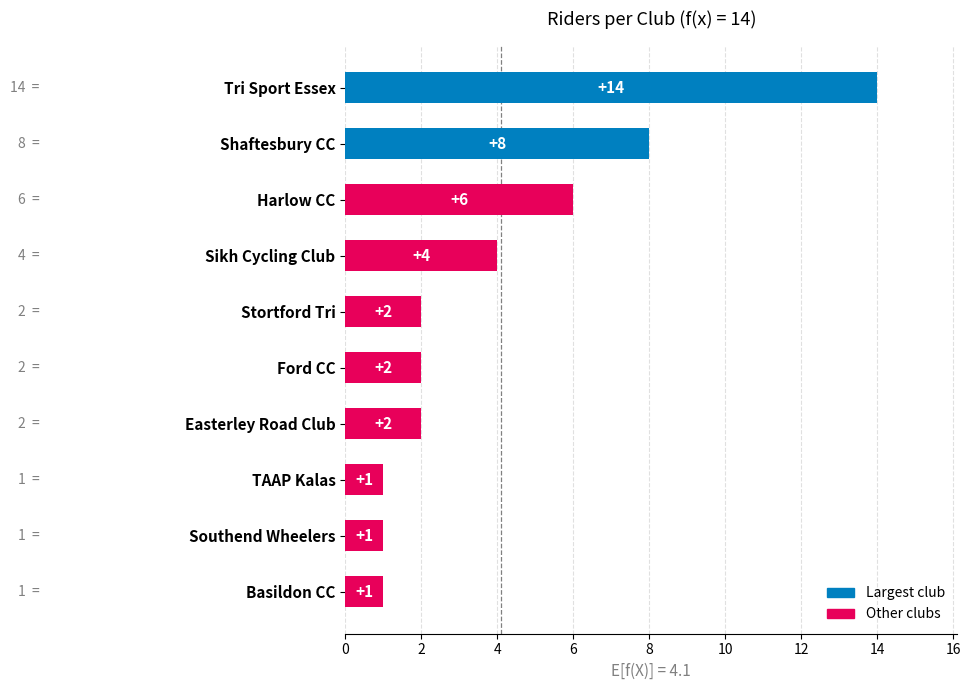

What is the label of the 1st bar from the top?

Tri Sport Essex